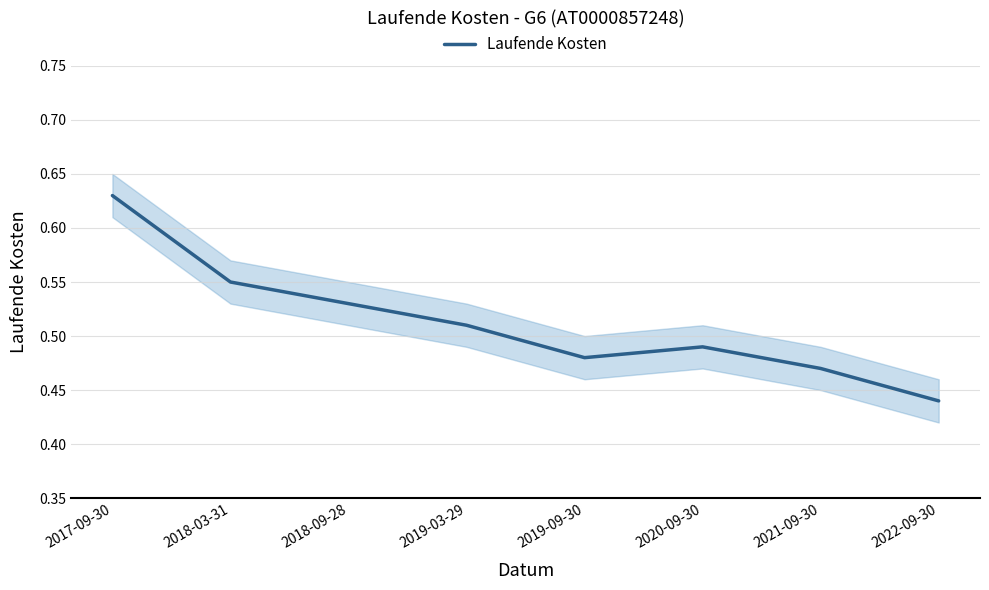

What is the greatest value displayed?

0.6